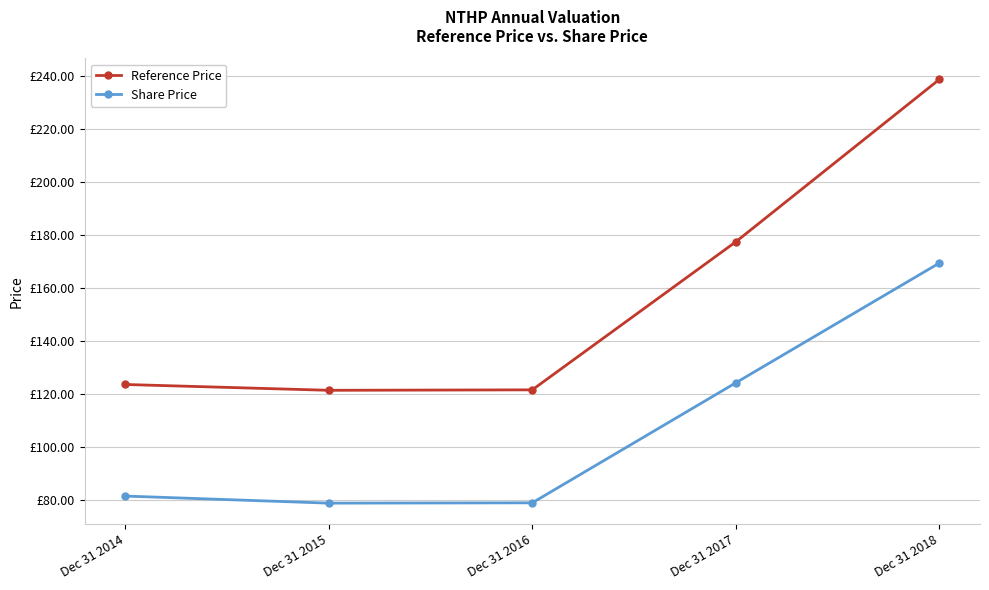

Does the chart display data point markers on the line(s)?

Yes